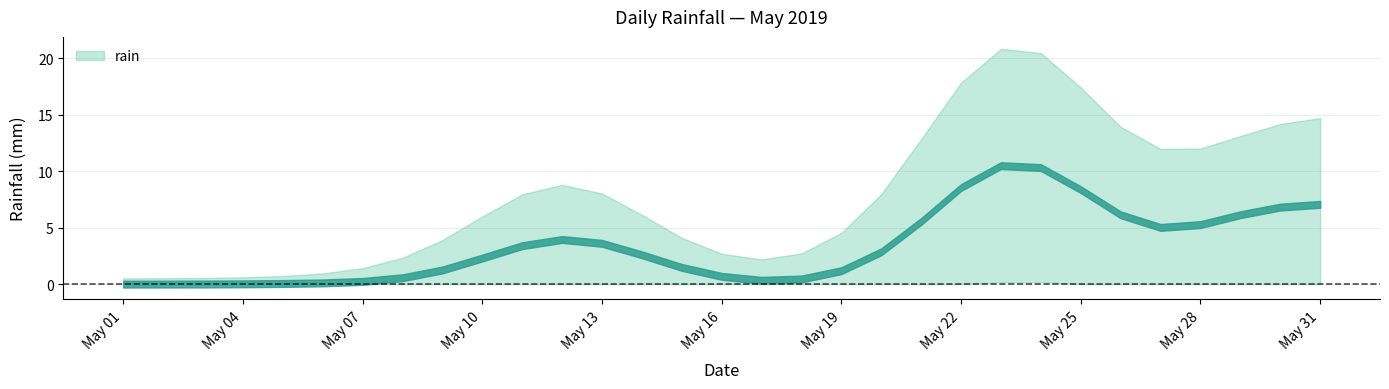

How many distinct data groups are displayed?

1